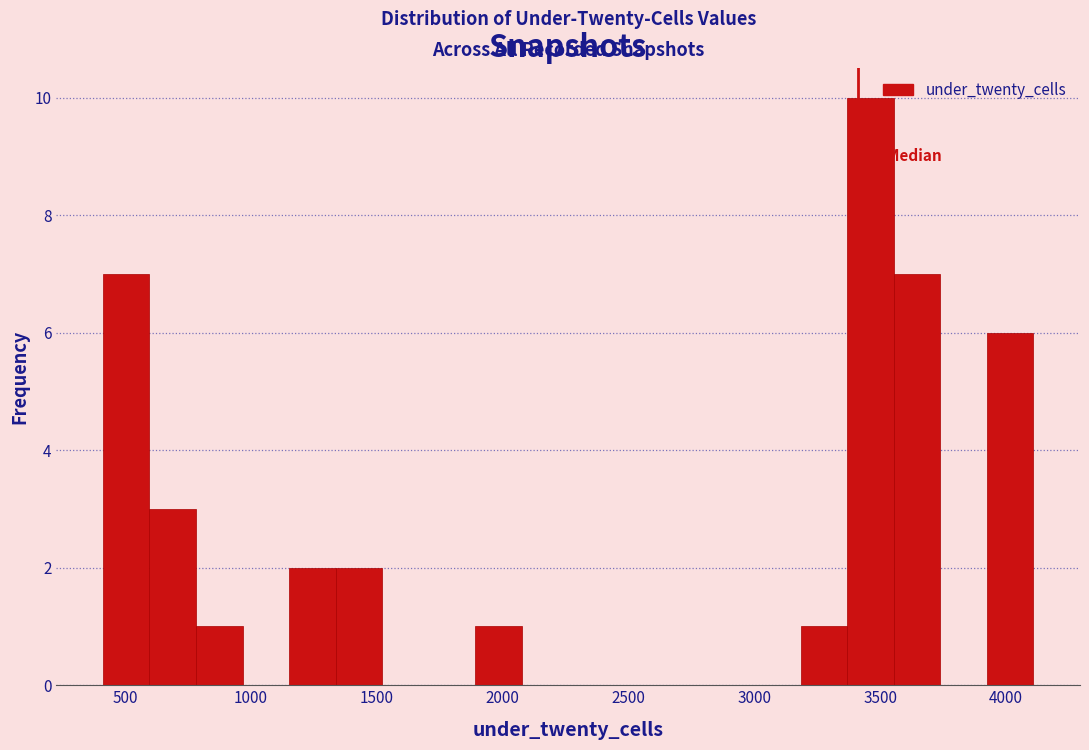

Around what value on the x-axis is the tallest bar? Give the approximate position of its centre, as read against the axis.

3450